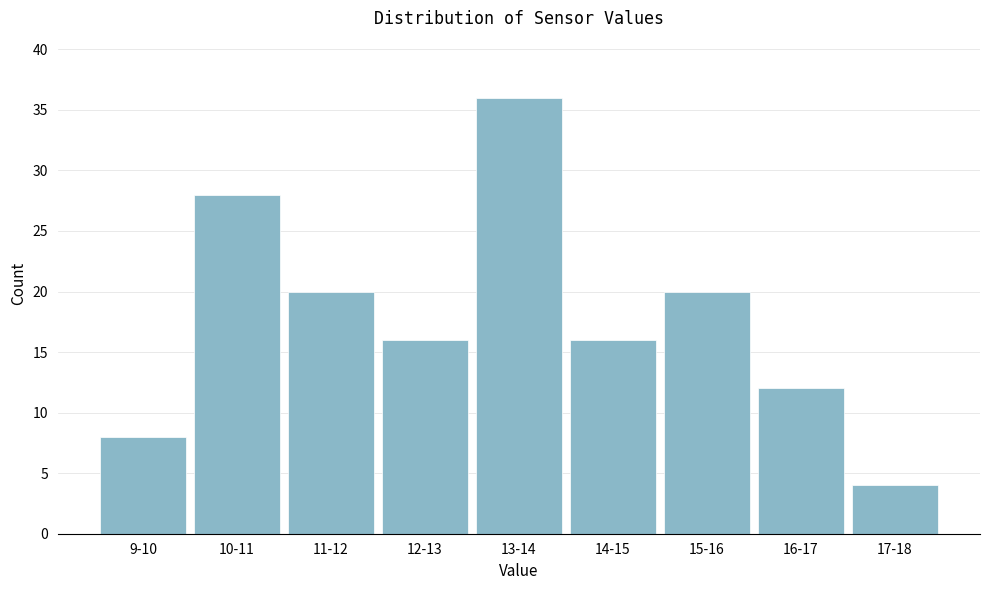

Reading left to right, transcribe all the data shown in this chart.

8	28	20	16	36	16	20	12	4